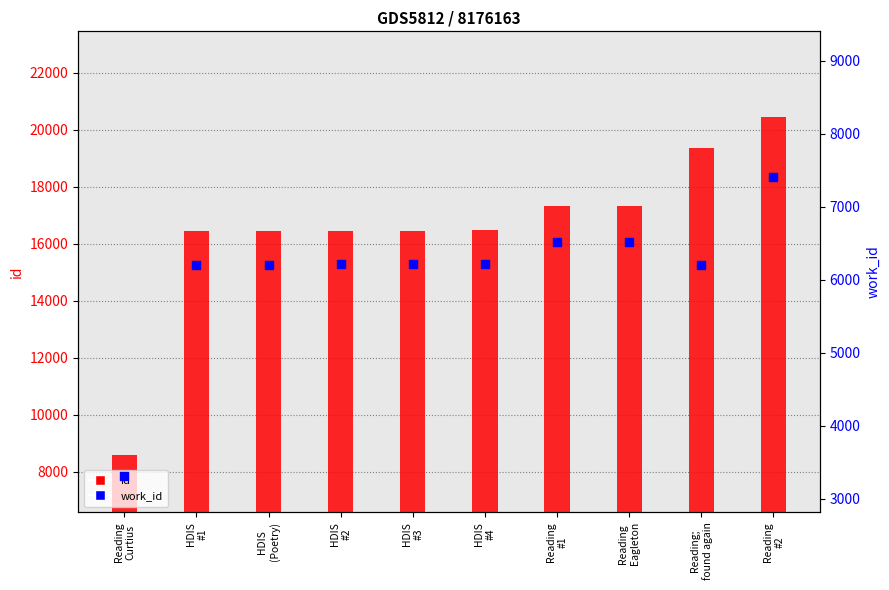

Is the value of work_id at Reading
Curtius greater than the value of id at HDIS
#1?

No